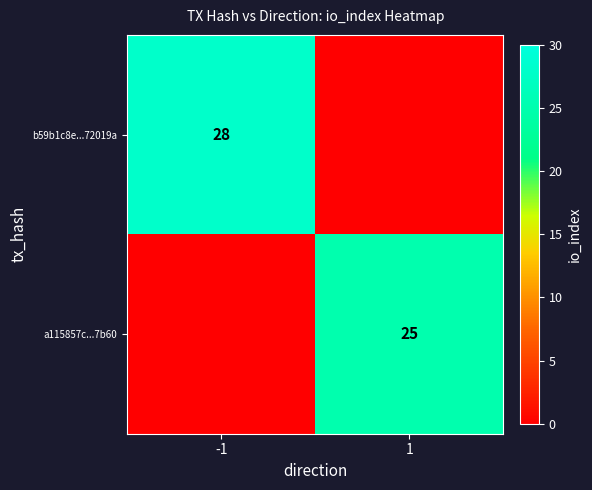

The b59b1c8e...72019a series shows 18 at -1. True or false?

False